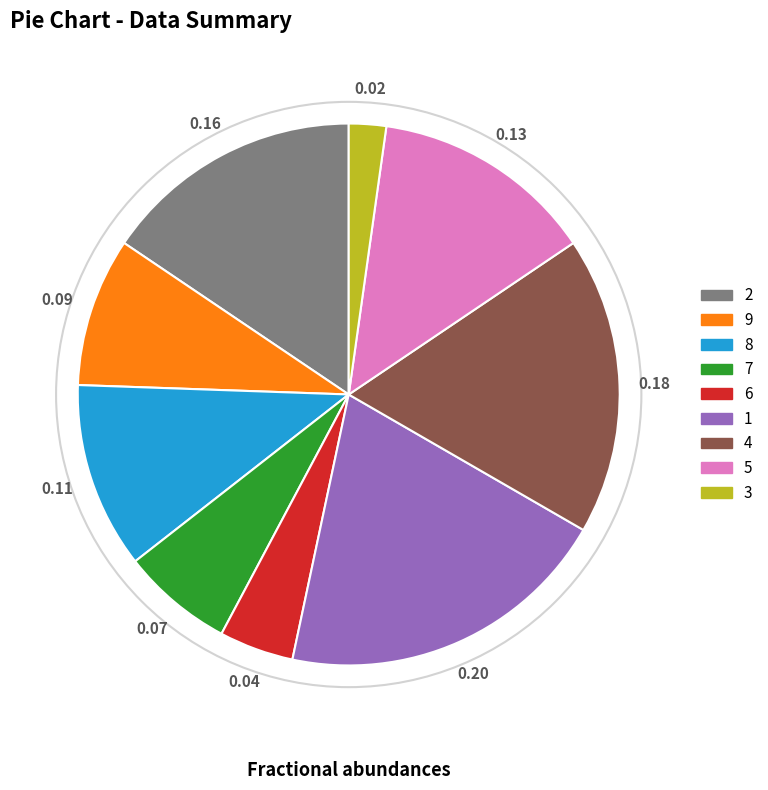

How many slices are in this pie chart?

9